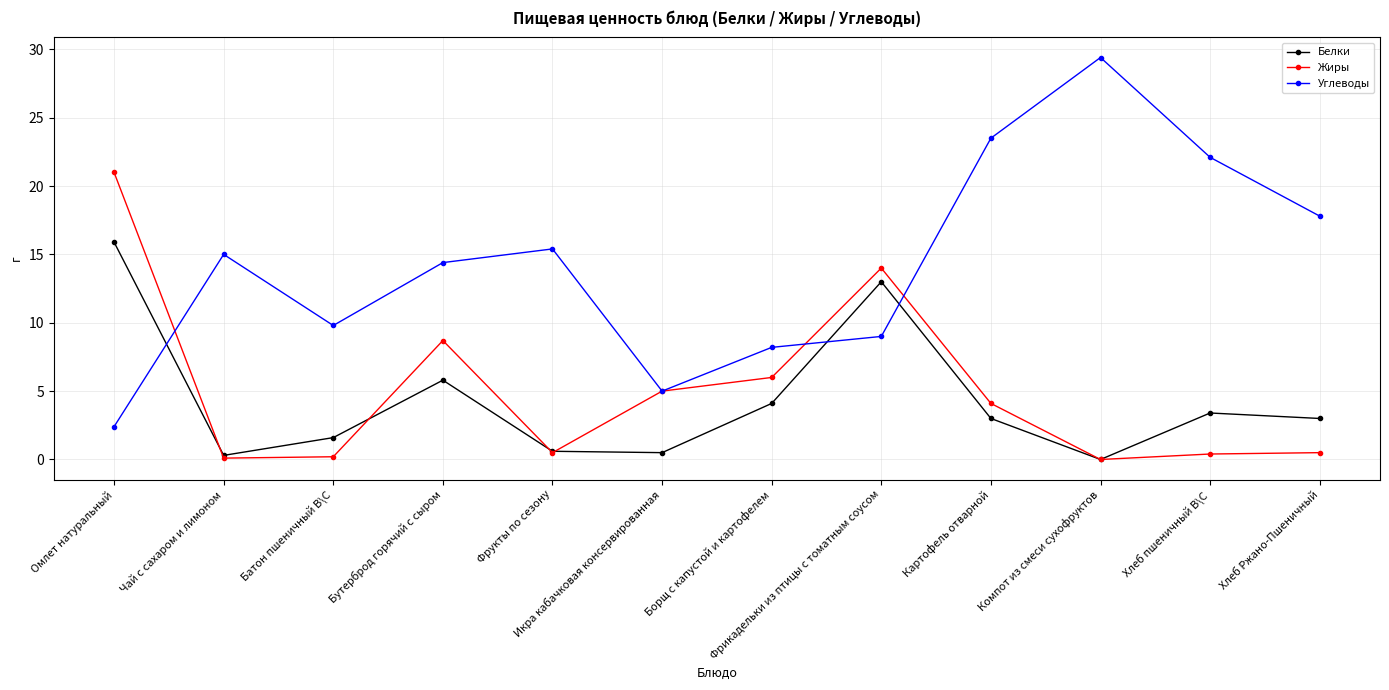

Which series has the largest range (max minus min)?

Углеводы